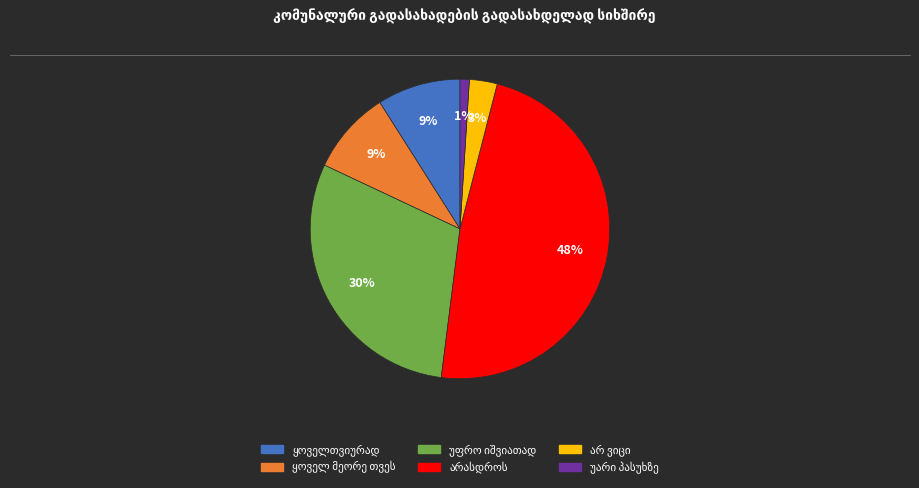

To the nearest percent, what is the average slice percentage?

17%